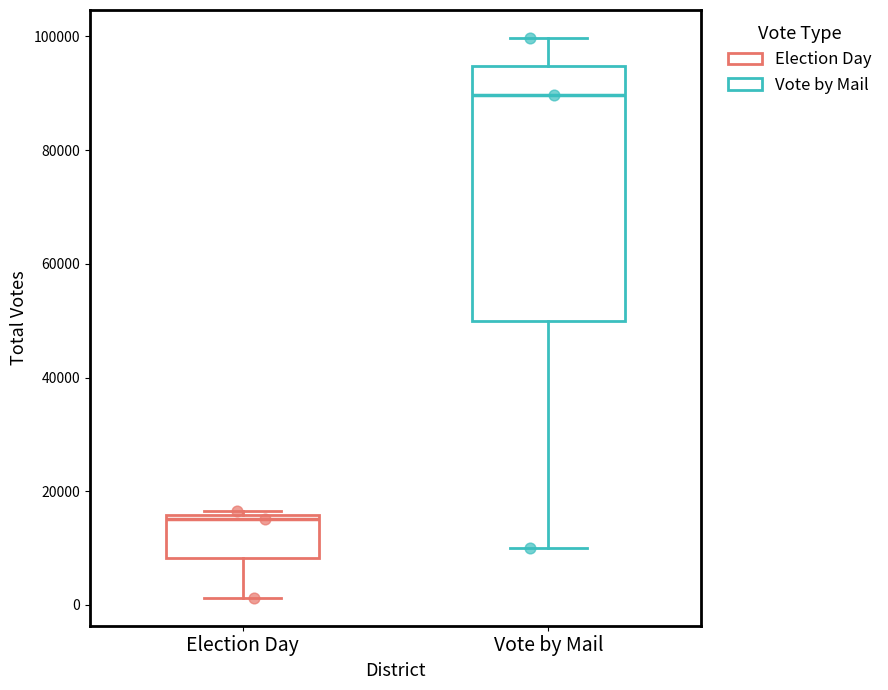

Reading left to right, transcribe this box plot: for each box, give where its median line is, the range the box spans, and where its two whiskers end, as read against the y-axis. The values are not printed on the chart, so give them approximately, as read against the axis.

Election Day: median 16000 (just below the box's upper edge), box 8000 to 16000, whiskers 2000 to 16000 (just above the box's upper edge)
Vote by Mail: median 90000, box 50000 to 94000, whiskers 10000 to 100000